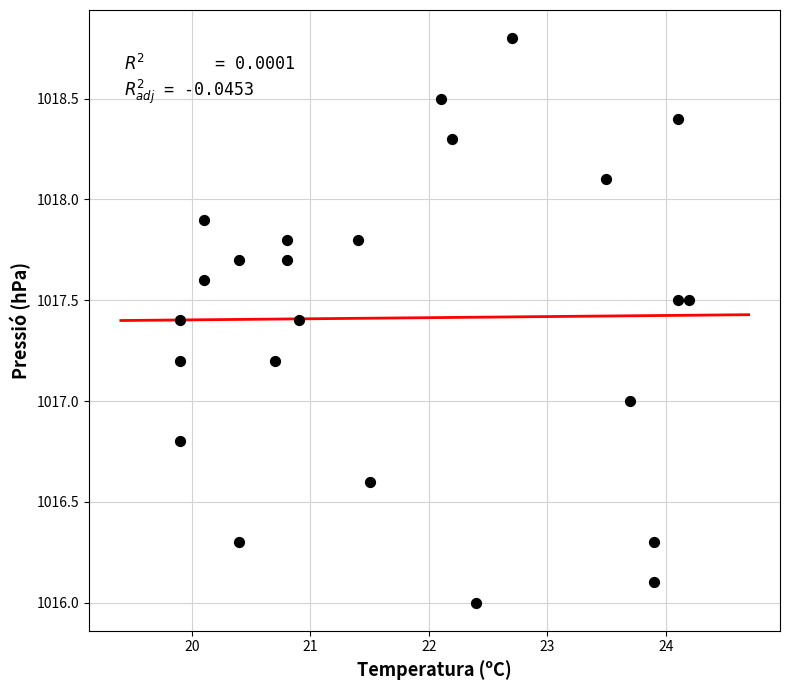

What is the range of Y values (max minus min)?

2.8